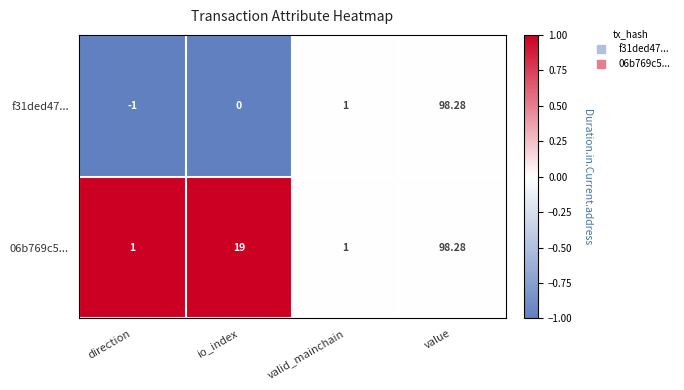

List the labels in order of f31ded47... value, smallest first.

direction, io_index, valid_mainchain, value